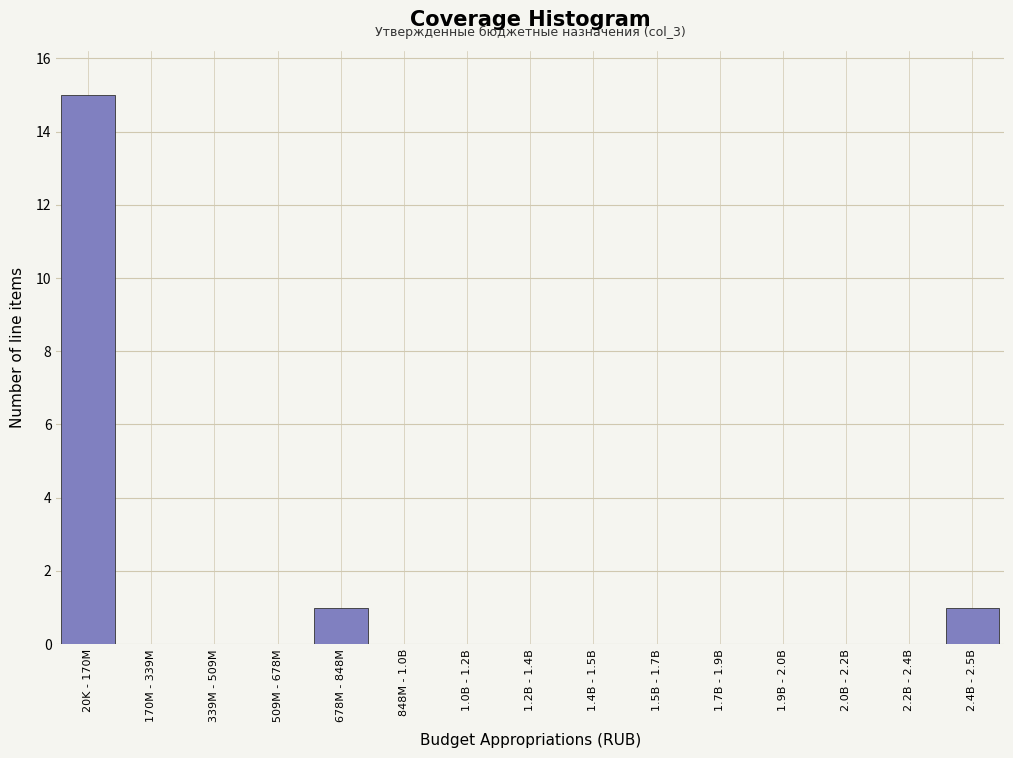

Reading left to right, what are all the values shown in this chart?

20K - 170M=15	170M - 339M=0	339M - 509M=0	509M - 678M=0	678M - 848M=1	848M - 1.0B=0	1.0B - 1.2B=0	1.2B - 1.4B=0	1.4B - 1.5B=0	1.5B - 1.7B=0	1.7B - 1.9B=0	1.9B - 2.0B=0	2.0B - 2.2B=0	2.2B - 2.4B=0	2.4B - 2.5B=1